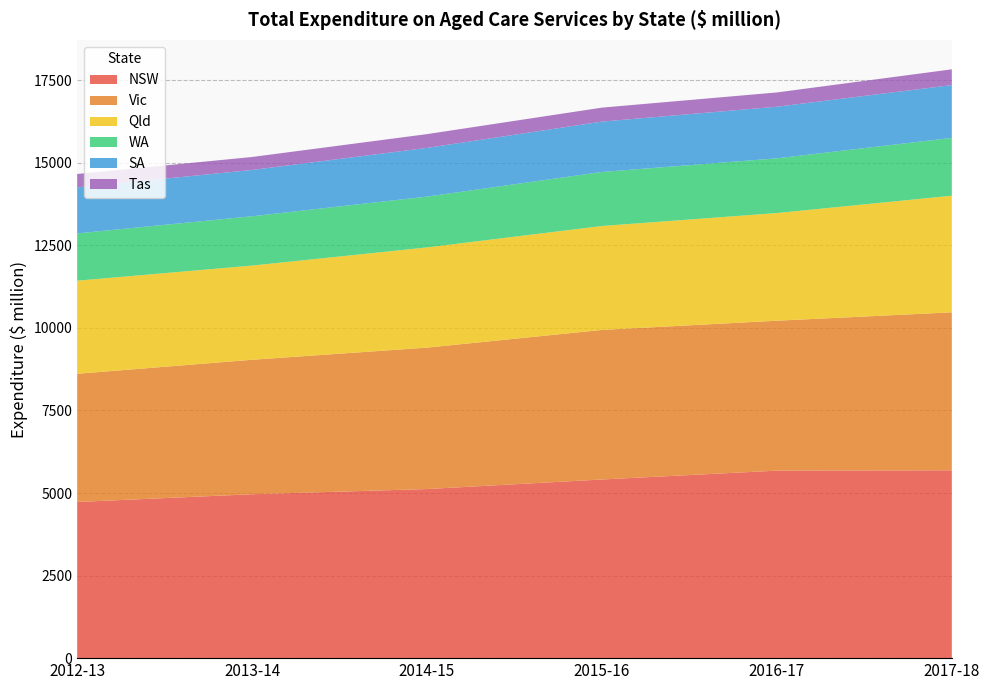

Reading left to right, transcribe all the data shown in this chart.

NSW: 2012-13=4728.3	2013-14=4963.1	2014-15=5119.9	2015-16=5409.5	2016-17=5677.0	2017-18=5687.5
Vic: 2012-13=3882.2	2013-14=4071.6	2014-15=4282.3	2015-16=4529.0	2016-17=4540.4	2017-18=4783.2
Qld: 2012-13=2818.6	2013-14=2852.3	2014-15=3034.5	2015-16=3147.0	2016-17=3260.3	2017-18=3532.1
WA: 2012-13=1431.8	2013-14=1493.0	2014-15=1539.0	2015-16=1635.7	2016-17=1656.5	2017-18=1750.2
SA: 2012-13=1393.7	2013-14=1401.8	2014-15=1474.9	2015-16=1525.3	2016-17=1562.5	2017-18=1598.8
Tas: 2012-13=404.7	2013-14=393.1	2014-15=416.5	2015-16=423.0	2016-17=432.4	2017-18=477.2